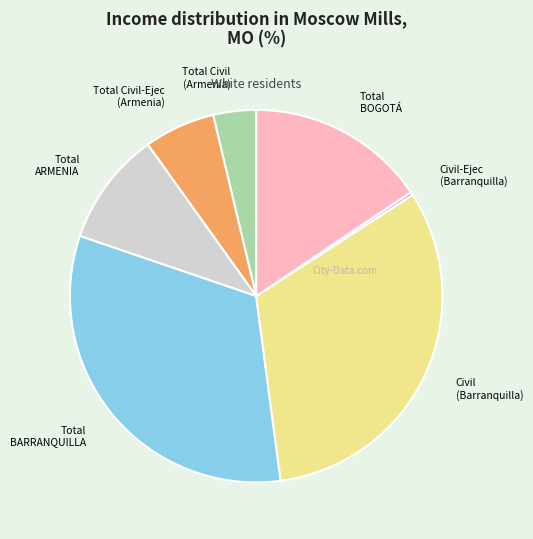

Does Civil (Barranquilla) represent more than half of the total?

No